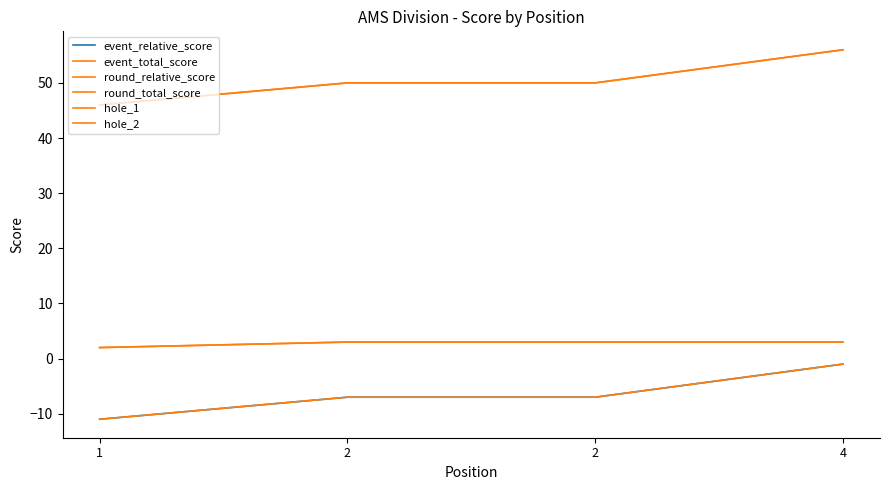

Which series has the largest total across all categories?

event_total_score